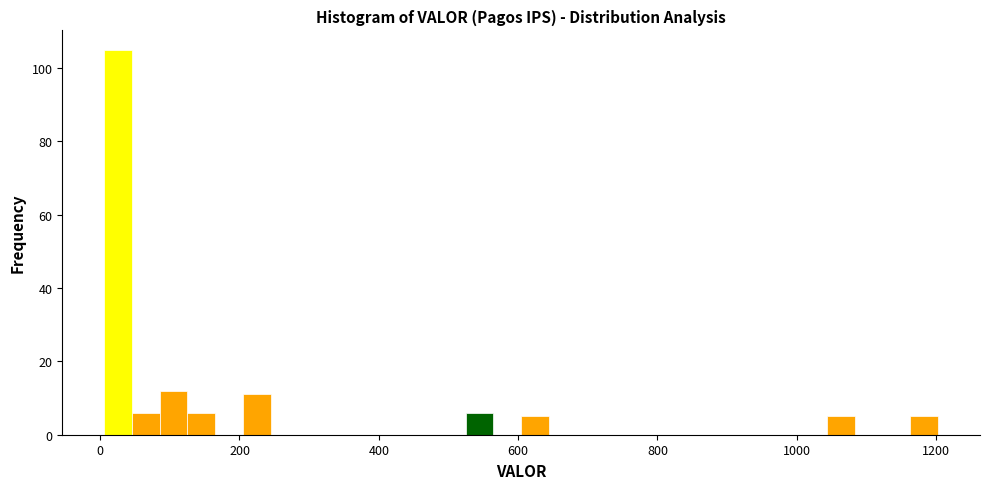

Around what value on the x-axis is the tallest bar? Give the approximate position of its centre, as read against the axis.

20